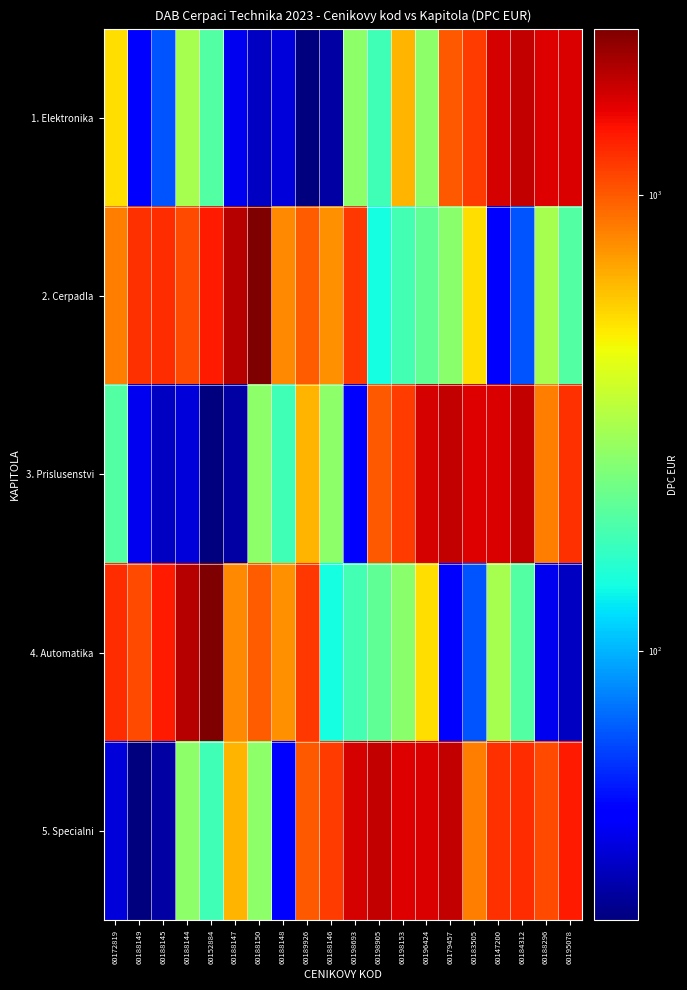

Reading right to left, list all the values displayed in this chart.

1. Elektronika: 60195078=1621.7	60188296=1572.5	60184312=1755.2	60147200=1646.3	60183505=1151.6	60179457=995.9	60196424=269.9	60198153=644.9	60198905=176.2	60198693=270.9	60188146=29.9	60189926=25.8	60188148=37.1	60188150=34.0	60188147=40.2	60152884=196.2	60188144=309.1	60188145=65.9	60188149=43.3	60172819=531.6
2. Cerpadla: 60195078=196.2	60188296=309.1	60184312=65.9	60147200=43.3	60183505=531.6	60179457=265.6	60196424=211.7	60198153=180.8	60198905=141.5	60198693=1176.4	60188146=771.6	60189926=987.0	60188148=799.7	60188150=2311.7	60188147=1848.9	60152884=1359.6	60188144=1068.1	60188145=1231.9	60188149=1222.9	60172819=841.3
3. Prislusenstvi: 60195078=1222.9	60188296=841.3	60184312=1771.0	60147200=1621.7	60183505=1572.5	60179457=1755.2	60196424=1646.3	60198153=1151.6	60198905=995.9	60198693=43.3	60188146=269.9	60189926=644.9	60188148=176.2	60188150=270.9	60188147=29.9	60152884=25.8	60188144=37.1	60188145=34.0	60188149=40.2	60172819=196.2
4. Automatika: 60195078=34.0	60188296=40.2	60184312=196.2	60147200=309.1	60183505=65.9	60179457=43.3	60196424=531.6	60198153=265.6	60198905=211.7	60198693=180.8	60188146=141.5	60189926=1176.4	60188148=771.6	60188150=987.0	60188147=799.7	60152884=2311.7	60188144=1848.9	60188145=1359.6	60188149=1068.1	60172819=1231.9
5. Specialni: 60195078=1359.6	60188296=1068.1	60184312=1231.9	60147200=1222.9	60183505=841.3	60179457=1771.0	60196424=1621.7	60198153=1572.5	60198905=1755.2	60198693=1646.3	60188146=1151.6	60189926=995.9	60188148=43.3	60188150=269.9	60188147=644.9	60152884=176.2	60188144=270.9	60188145=29.9	60188149=25.8	60172819=37.1